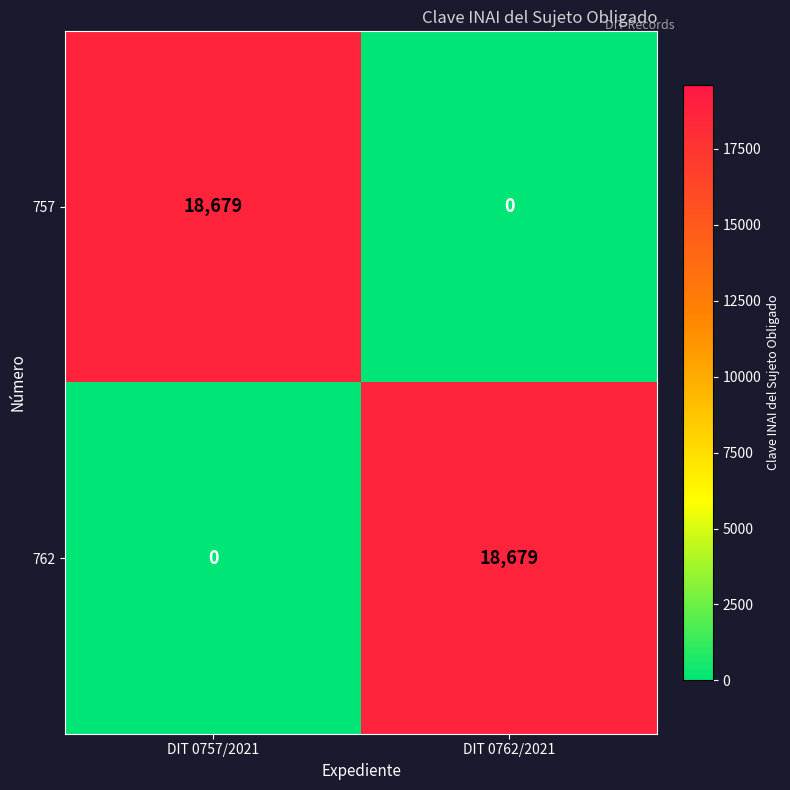

What is the difference between the maximum and minimum values in the 757 series?

18679